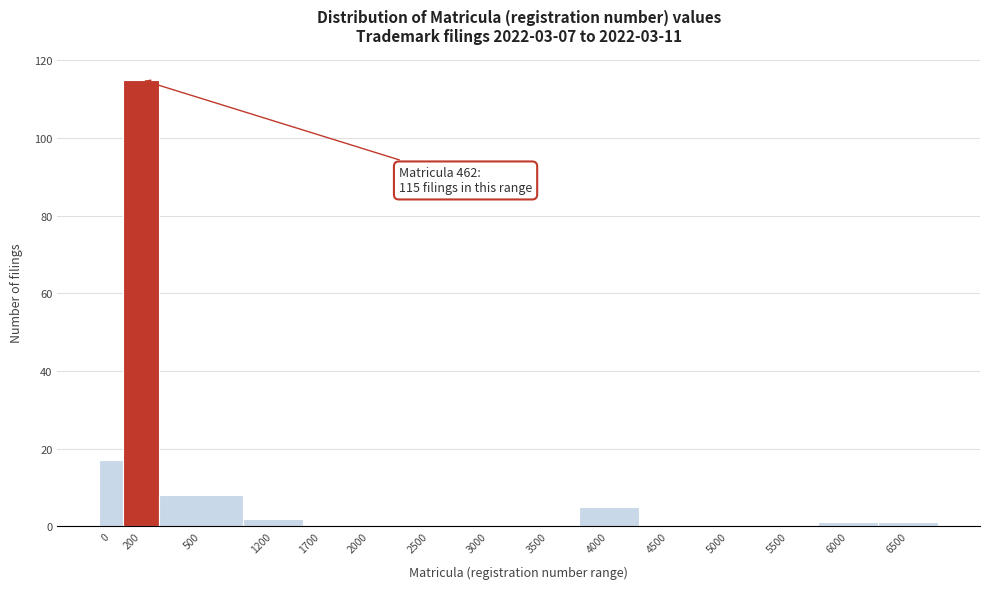

Reading left to right, extract all data points from this chart.

0=17	200=115	500=8	1200=2	1700=0	2000=0	2500=0	3000=0	3500=0	4000=5	4500=0	5000=0	5500=0	6000=1	6500=1